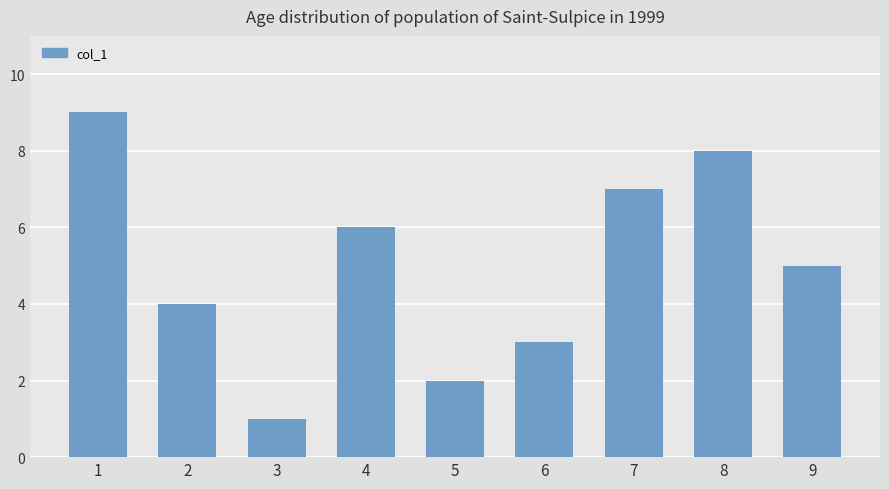

How many values are below 5?

4